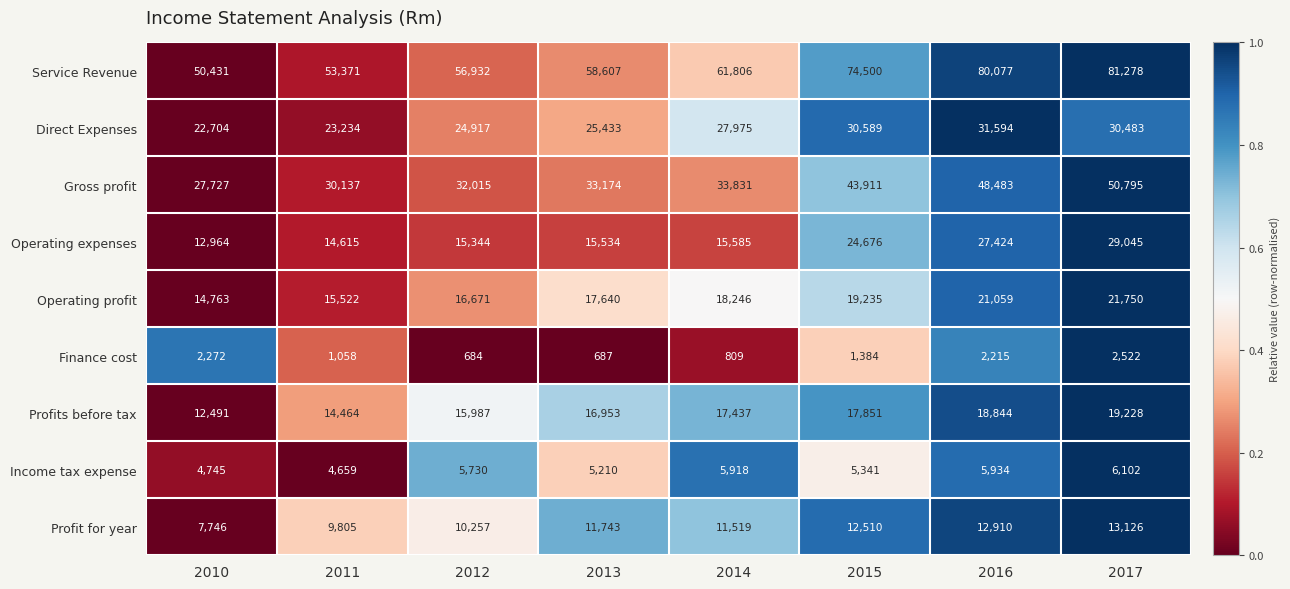

Which series has the largest total across all categories?

Service Revenue